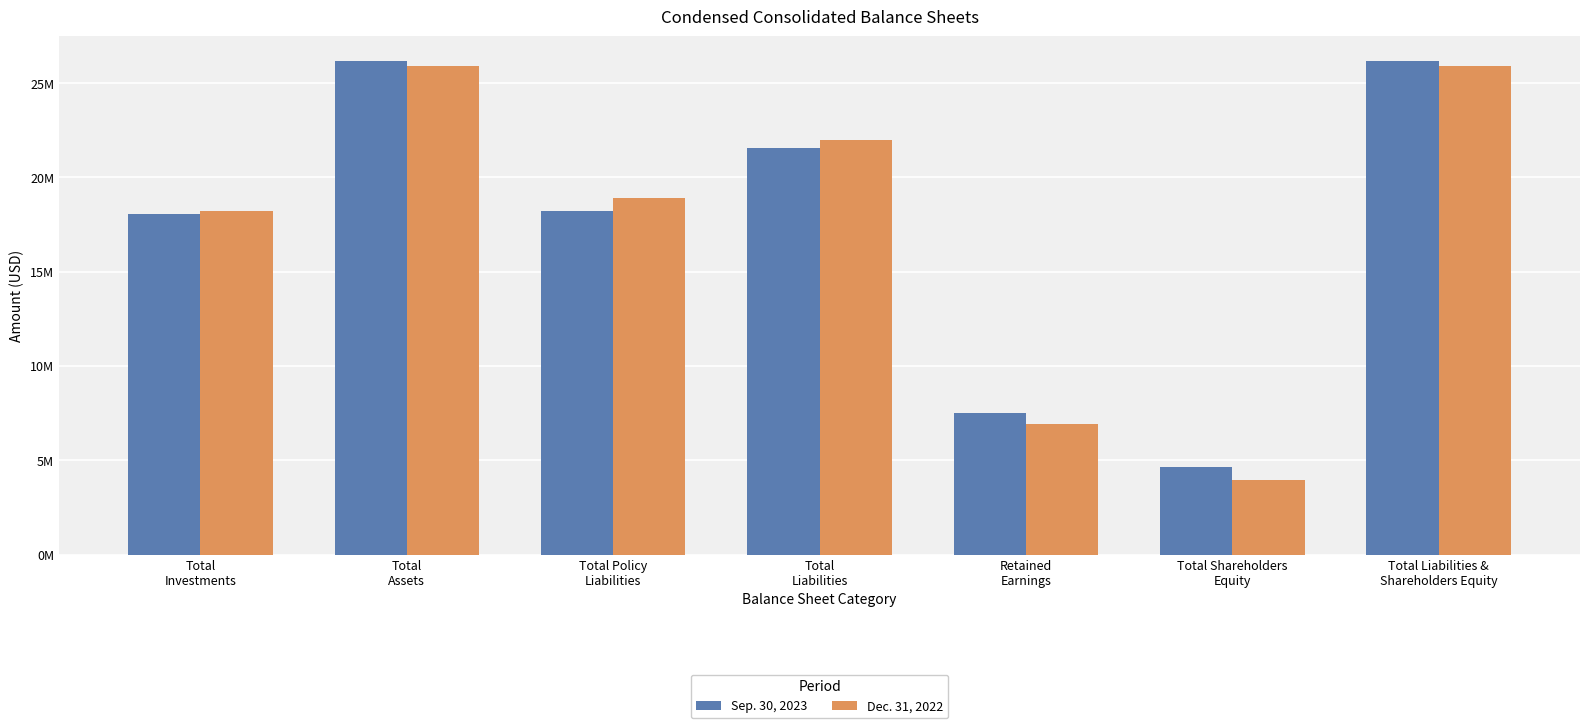

Which has a higher value, Retained
Earnings or Total
Investments?

Total
Investments